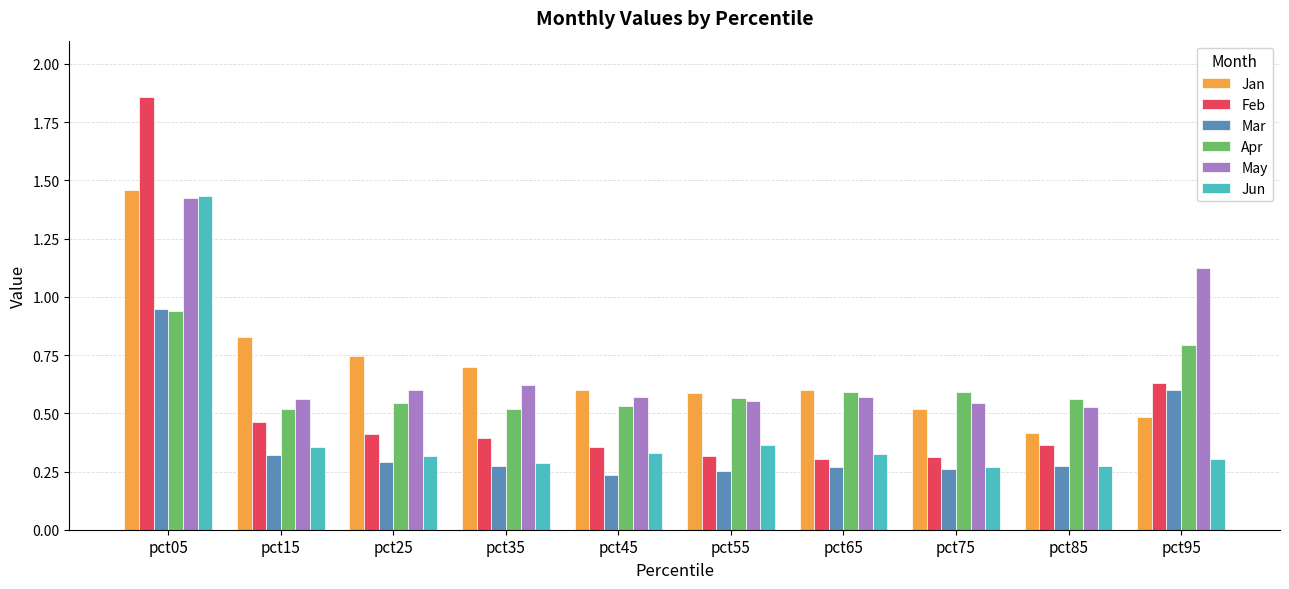

Which series has the largest range (max minus min)?

Feb